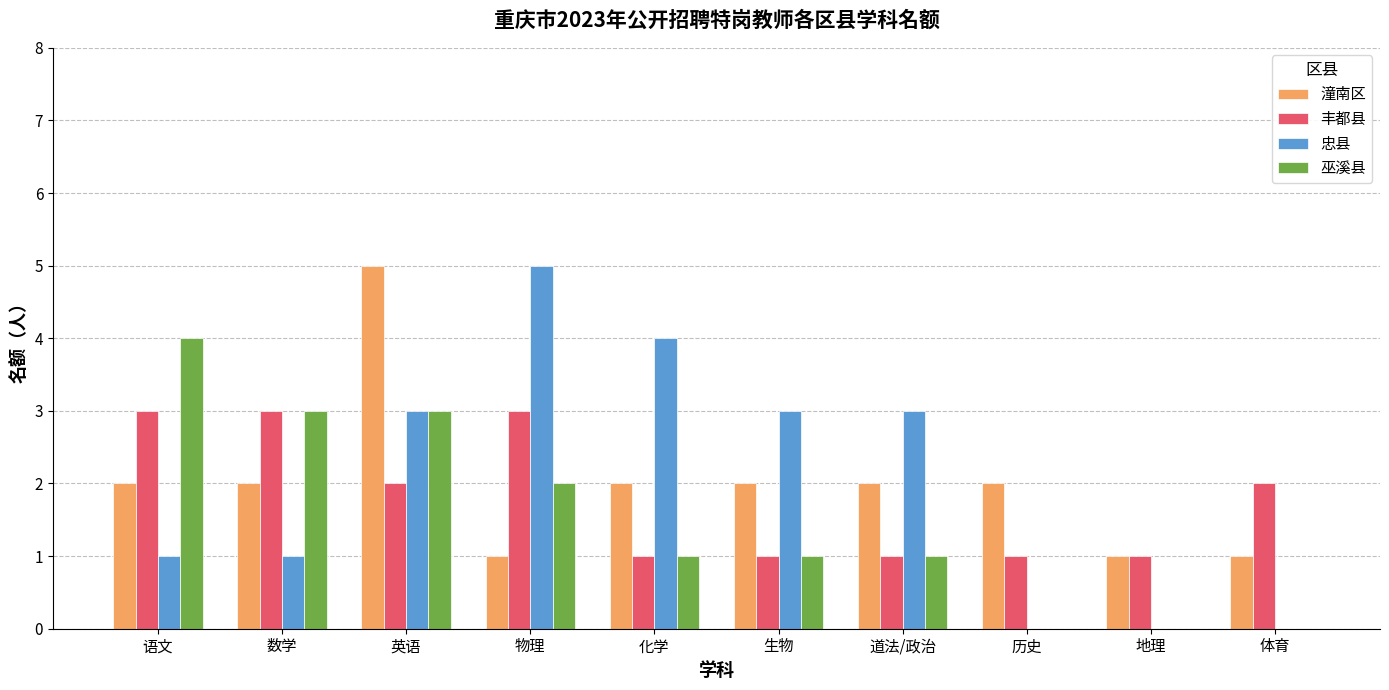

What is the maximum value for 潼南区?

5